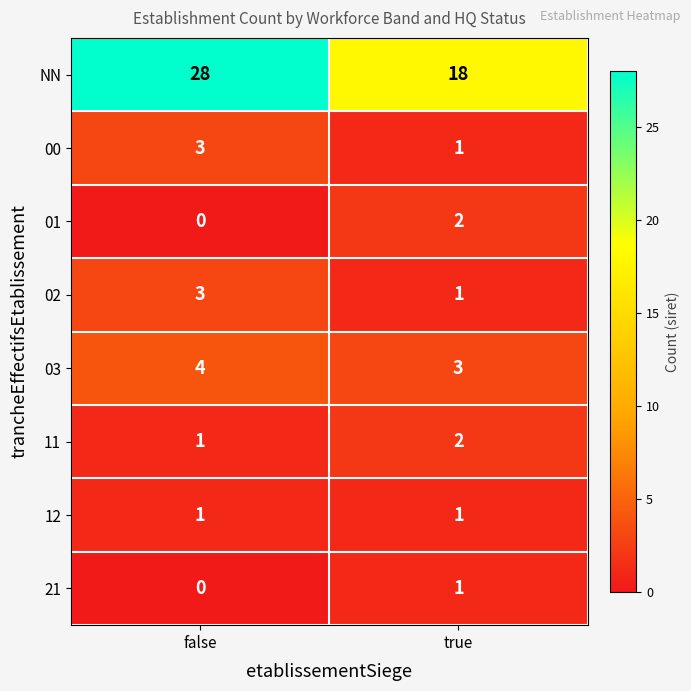

Which series has the largest total across all categories?

NN